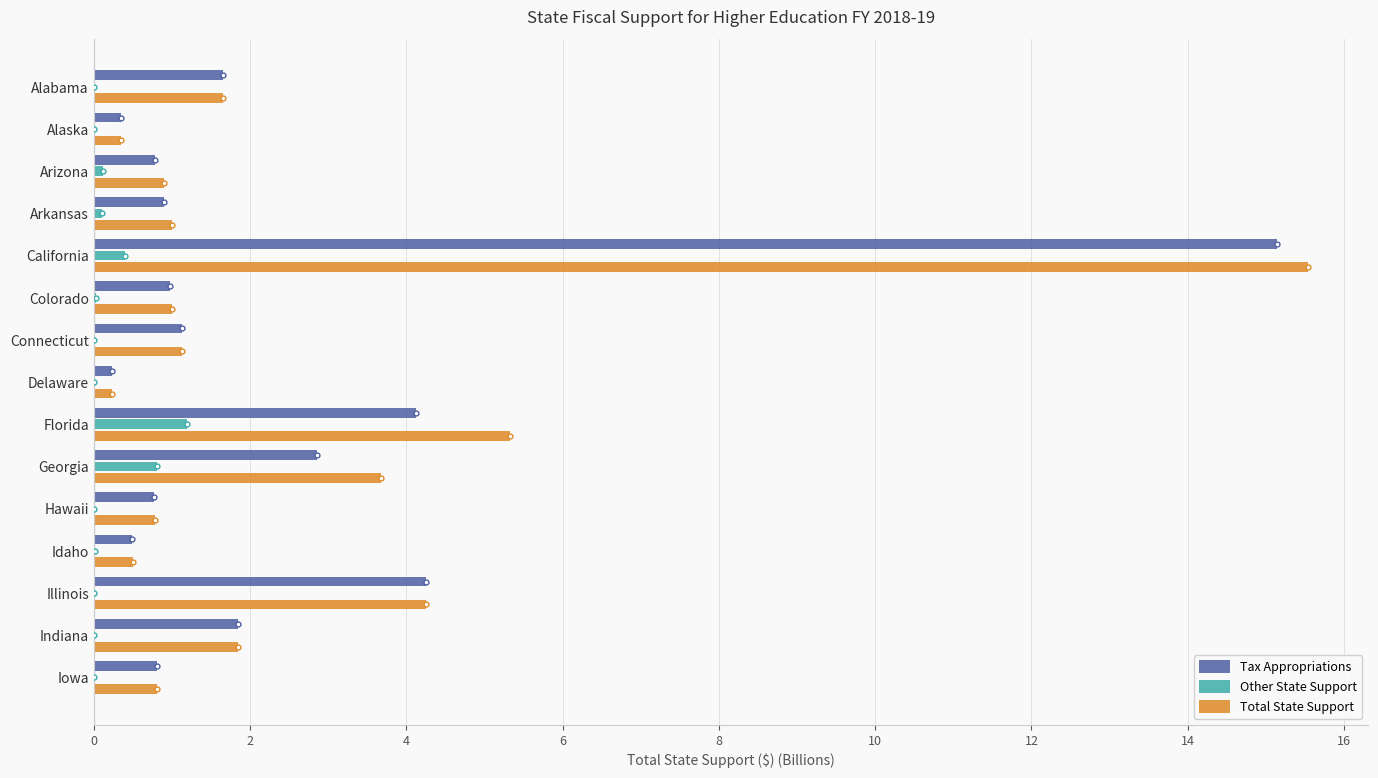

What is the sum of all Tax Appropriations values?

36.3